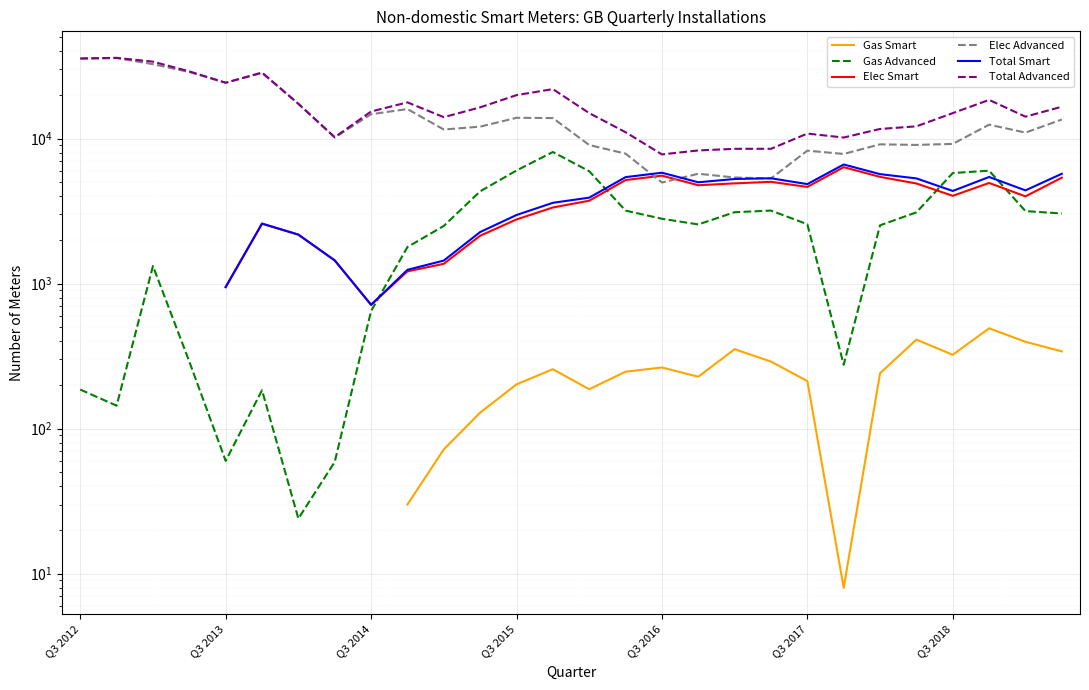

True or false: Total Smart and Elec Smart cross at least once.

False